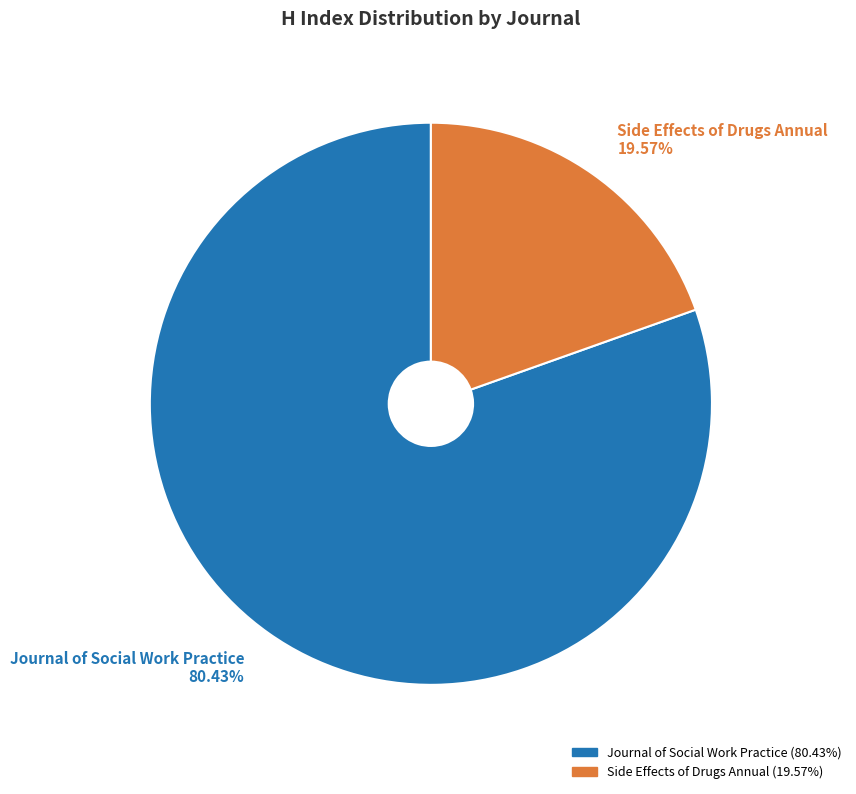

To the nearest percent, what is the combined percentage of Journal of Social Work Practice and Side Effects of Drugs Annual?

100%